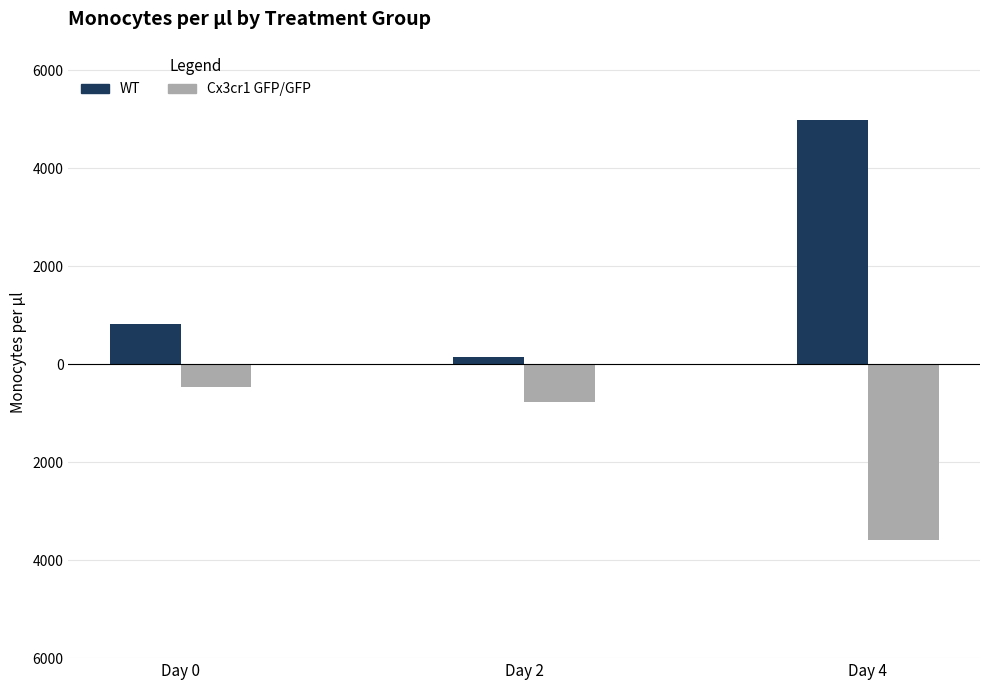

Does the chart contain any negative values?

Yes